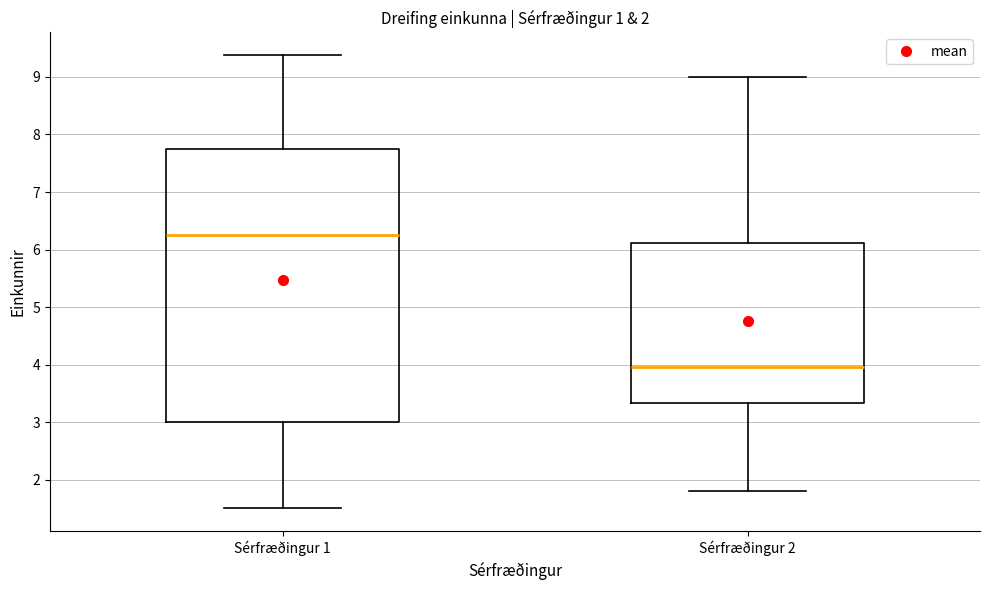

Comparing the boxes themselves (not the whiskers), which one is the tallest?

Sérfræðingur 1